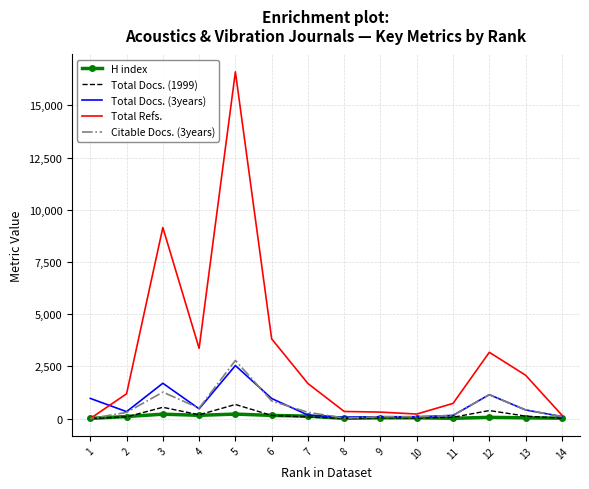

True or false: Total Docs. (1999) and Total Docs. (3years) cross at least once.

False